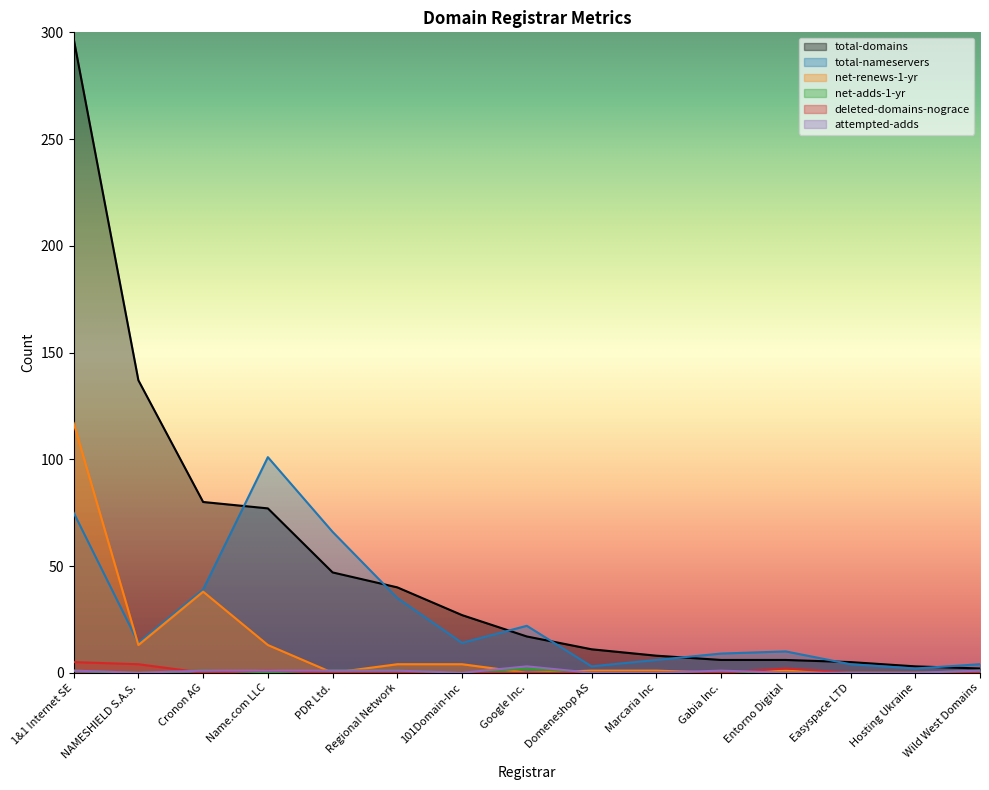

Which has a higher value, Easyspace LTD or Name.com LLC?

Name.com LLC